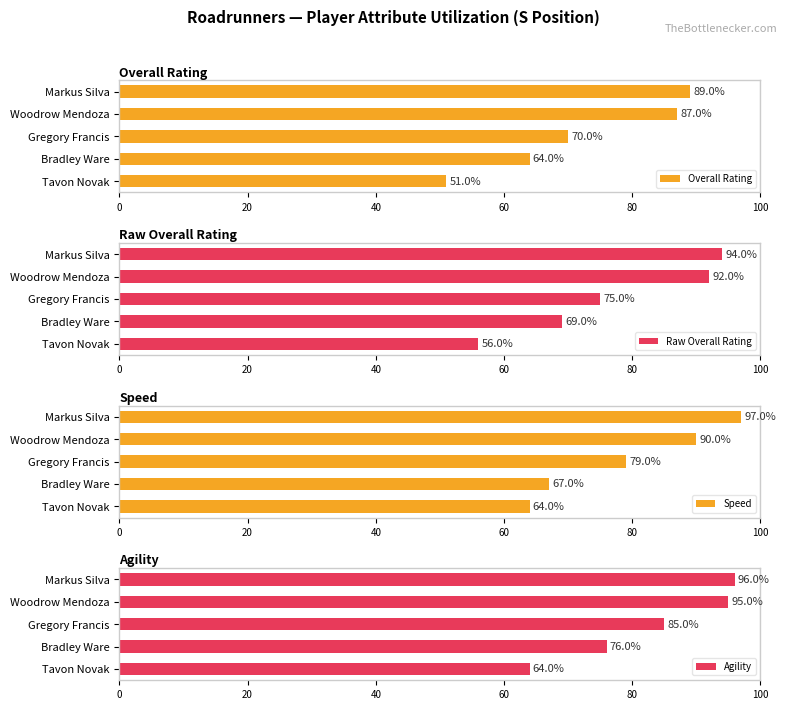

Reading left to right, transcribe all the data shown in this chart.

Overall Rating: 89	87	70	64	51
Raw Overall Rating: 94	92	75	69	56
Speed: 97	90	79	67	64
Agility: 96	95	85	76	64